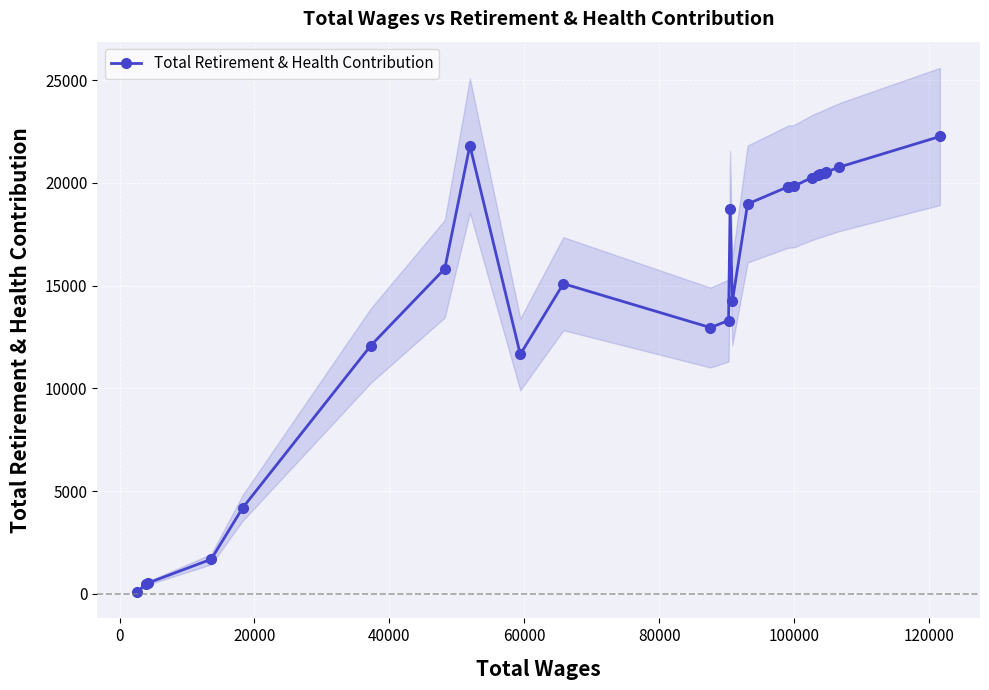

True or false: Total Retirement & Health Contribution has more than 2 interior local peaks.

True